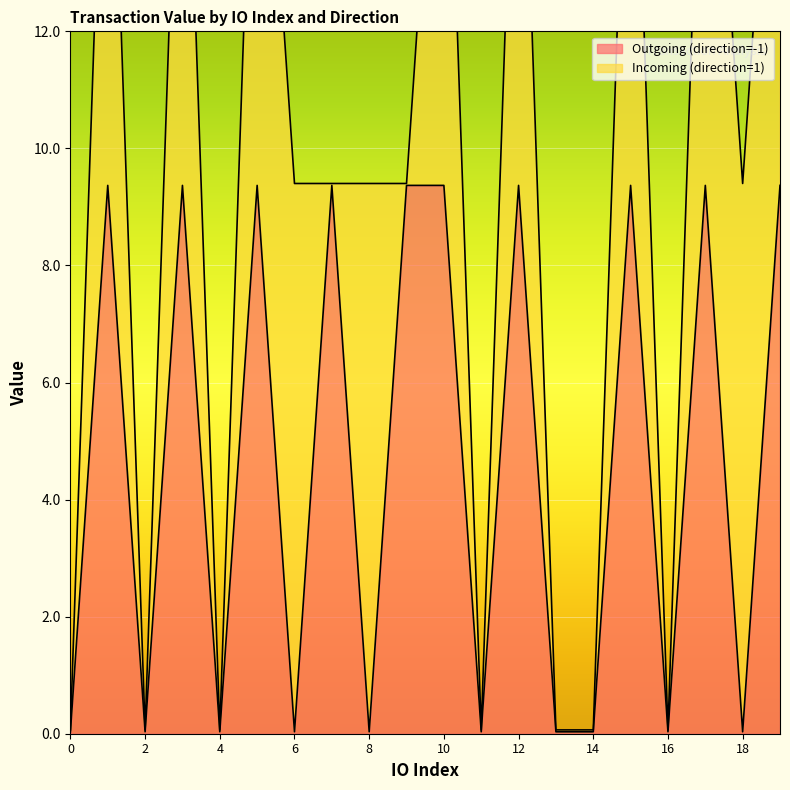

Is it true that the value at 15 is 9.4?

True